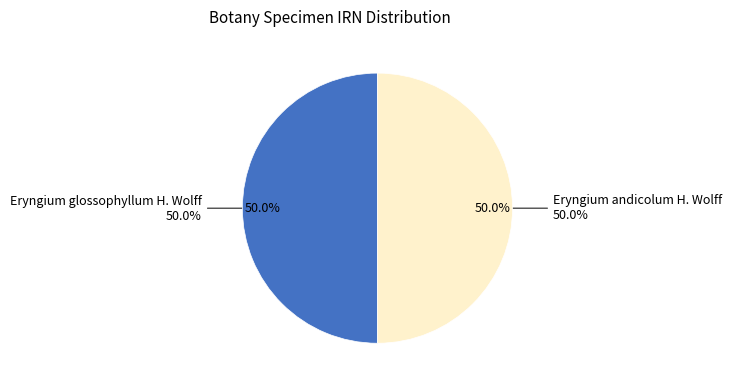

Is it true that Eryngium andicolum H. Wolff is 63% of the pie?

False